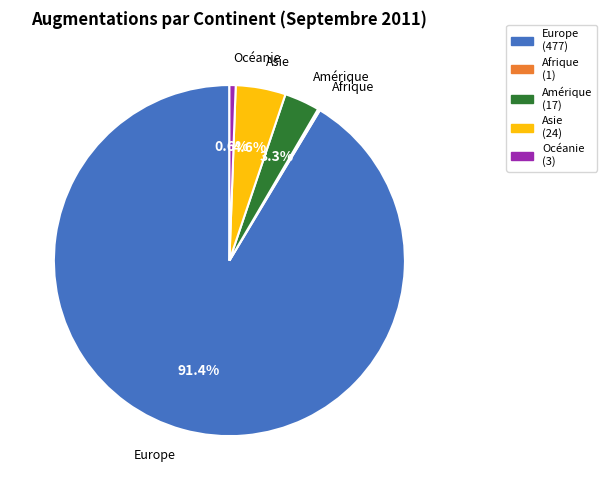

Is there any slice that represents more than half of the pie?

Yes